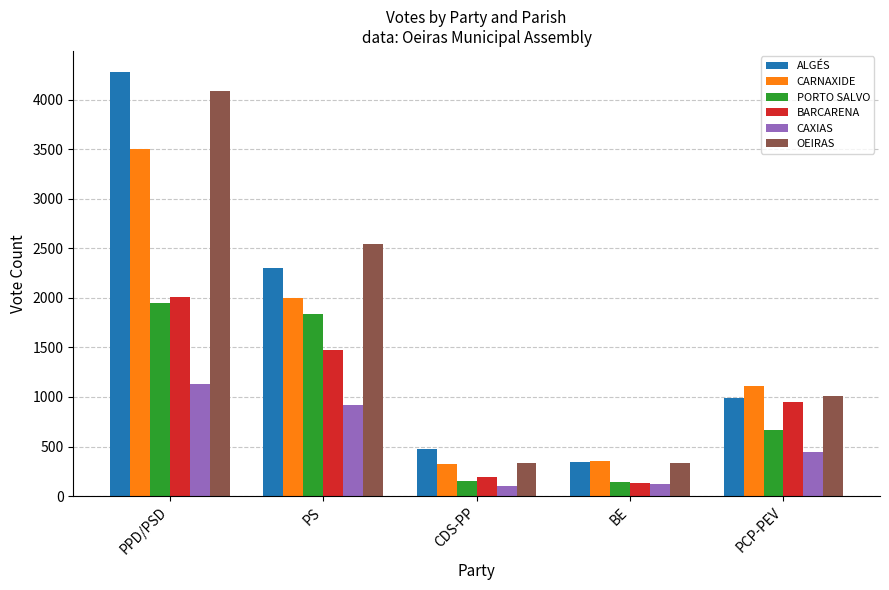

The value of CARNAXIDE at PPD/PSD is 4913. True or false?

False